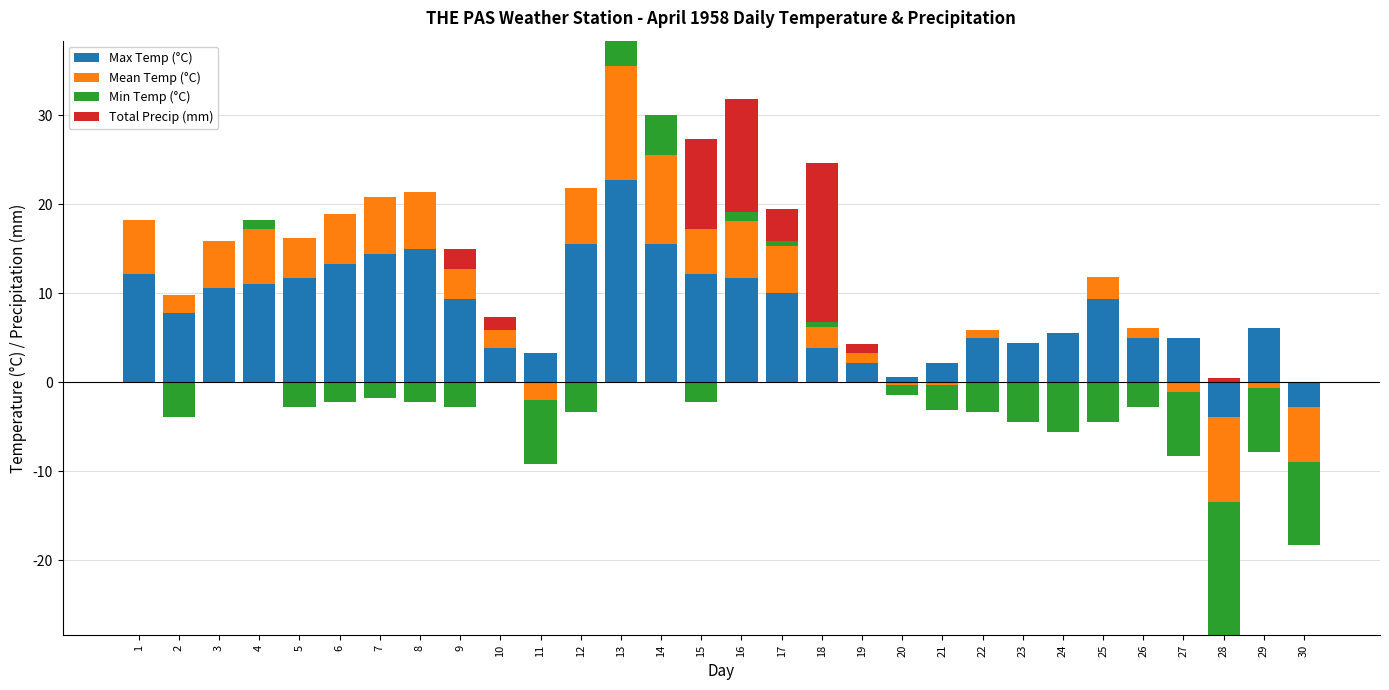

Which category has the highest value across all series?

13